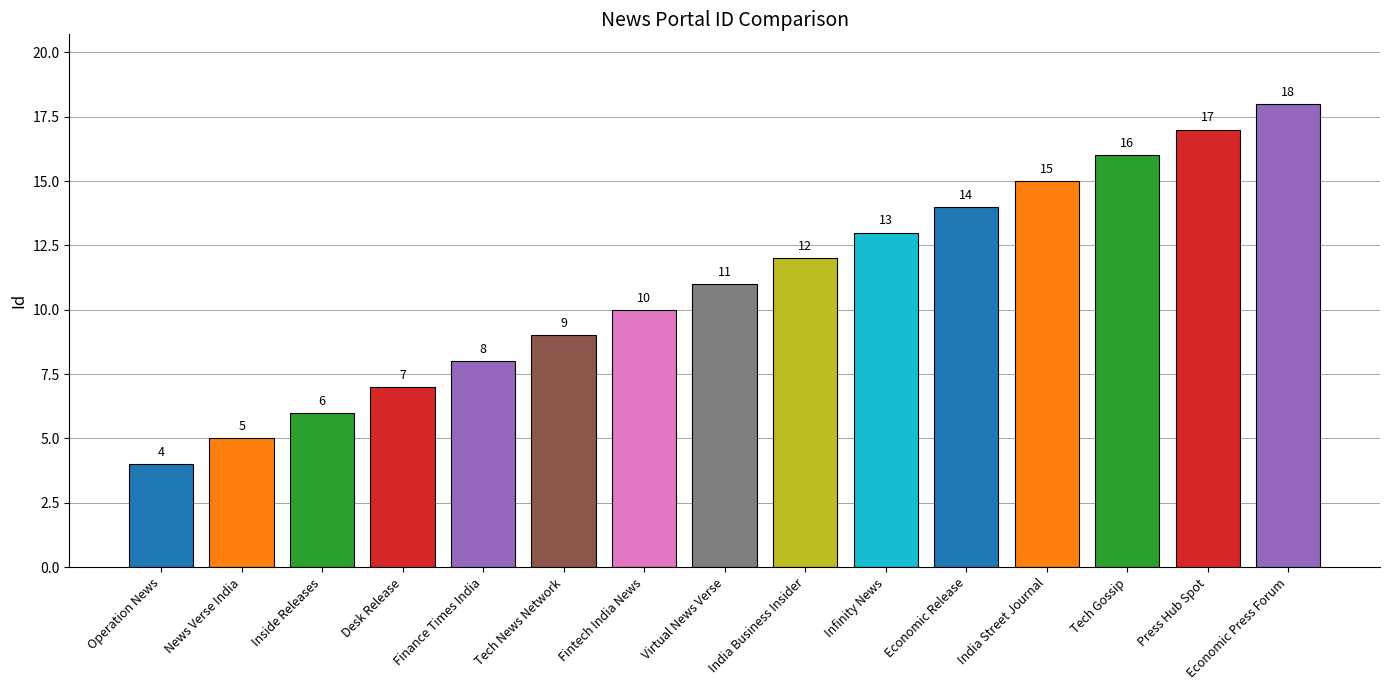

What position from the right is Tech Gossip?

3